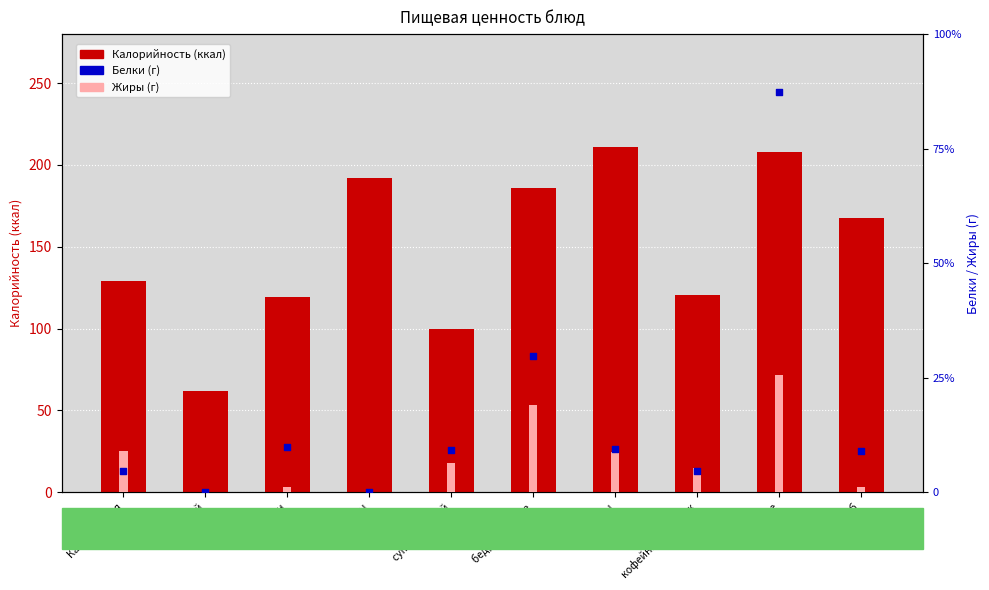

Is the value of Калорийность at бедра куриные greater than the value of Жиры at суп гречневый?

Yes